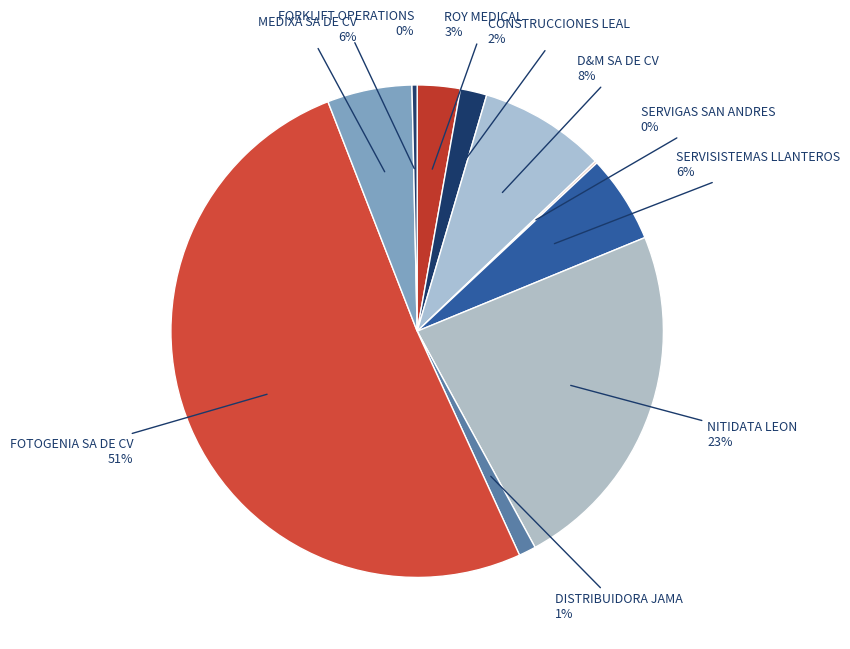

Which category accounts for the majority?

FOTOGENIA SA DE CV